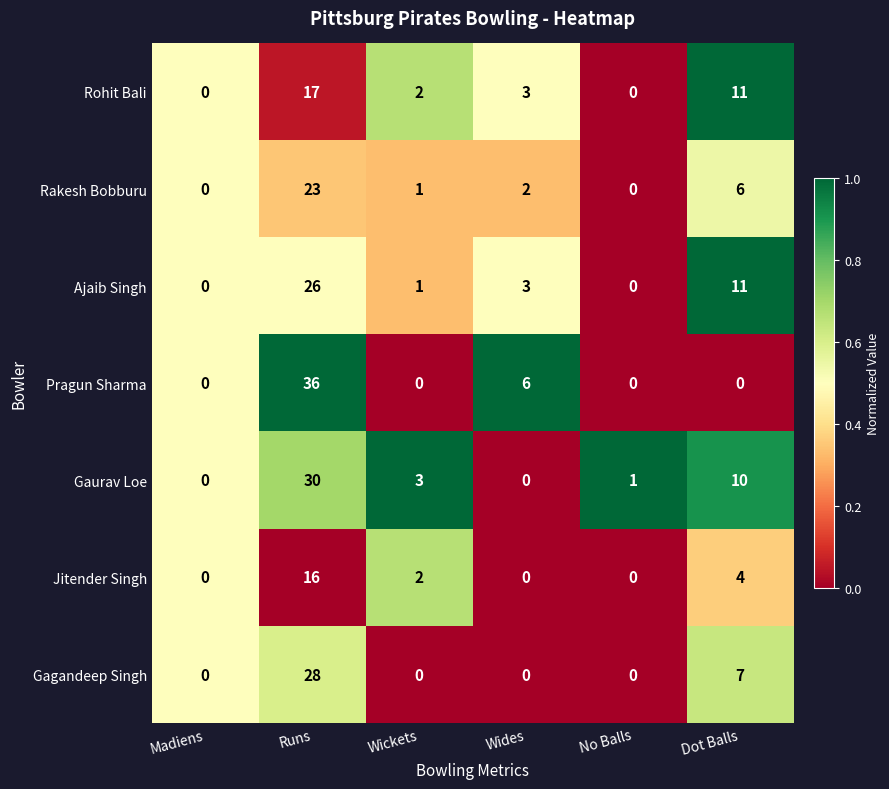

What is the difference between the highest and lowest values at Runs?

20